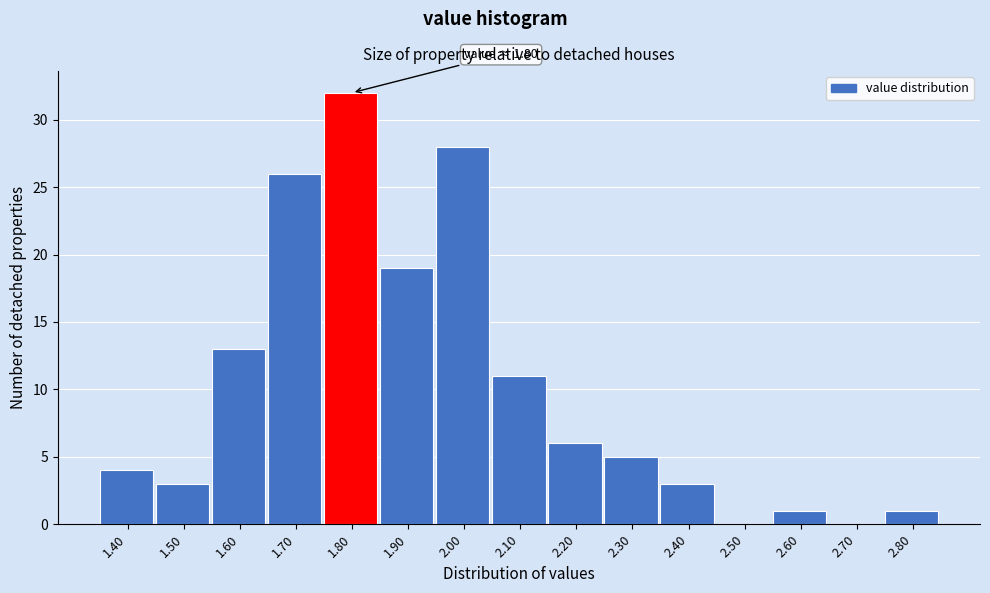

Over which range of the x-axis is the bar tallest?

1.75 to 1.85